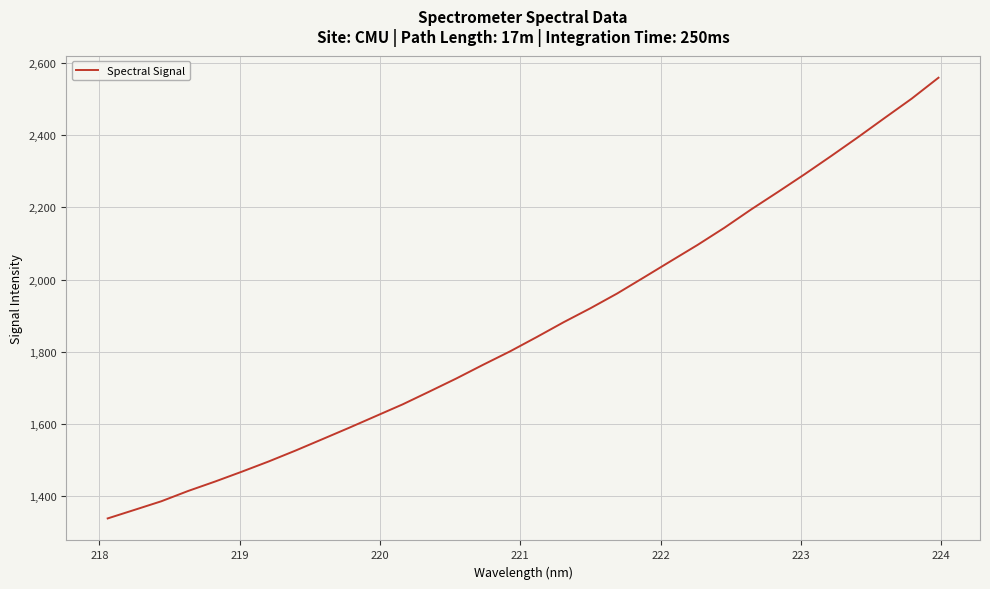

What is the greatest value displayed?

2559.5